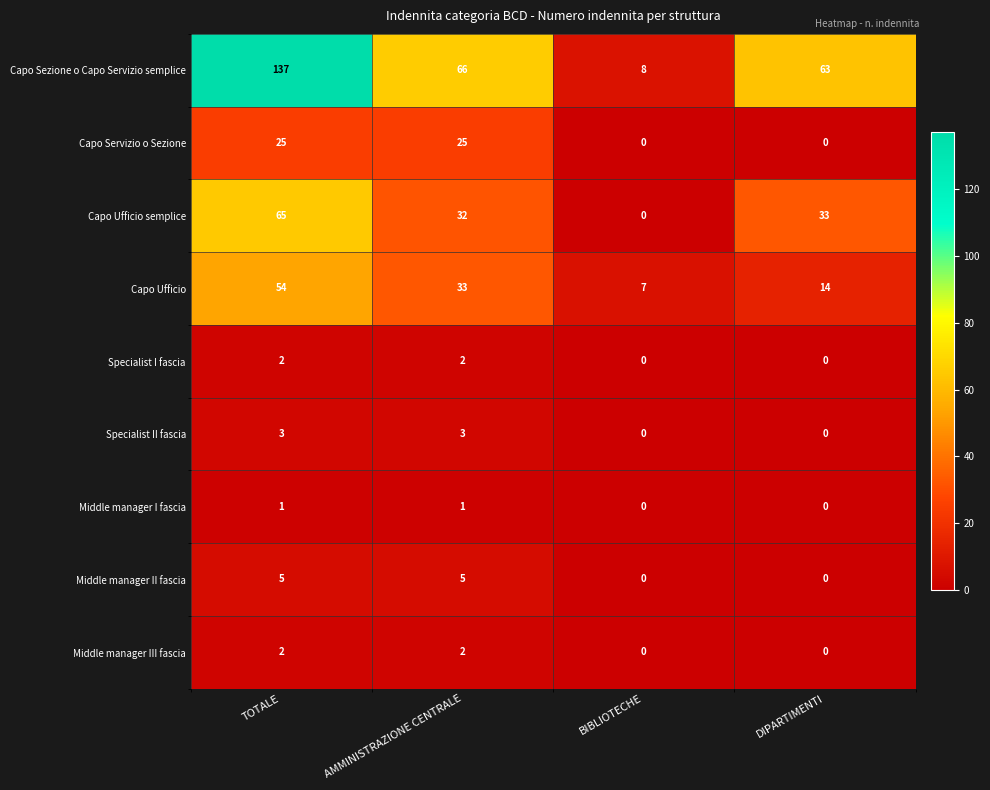

Which series changed the most between TOTALE and DIPARTIMENTI?

Capo Sezione o Capo Servizio semplice